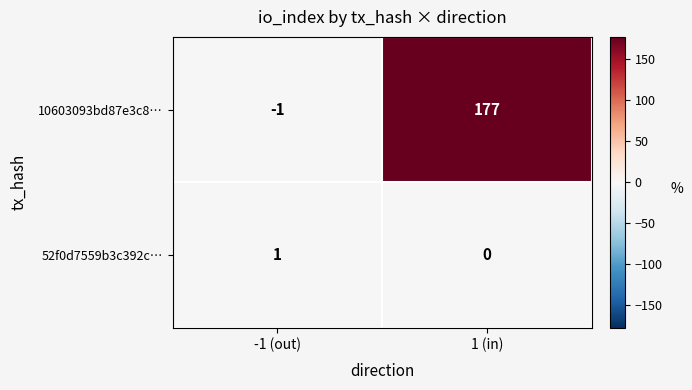

What is the approximate value of 10603093bd87e3c8… at 1 (in), to the nearest 10?

180